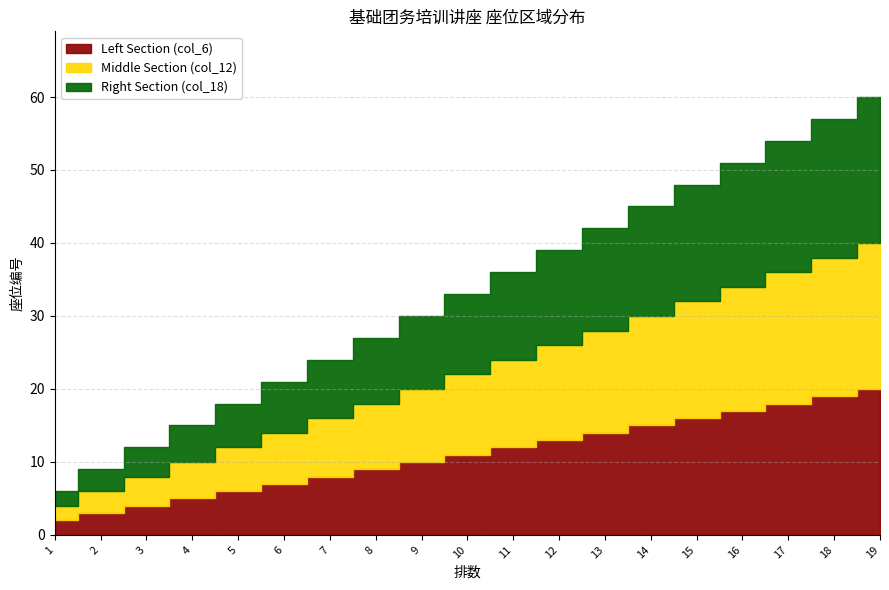

True or false: Left Section (col_6) has a value of 11 at 10.

True